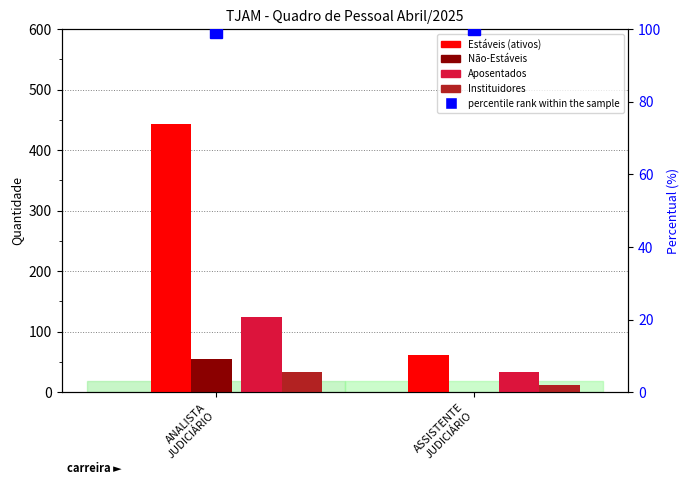

What is the maximum value for Instituidores de Pensão?

33